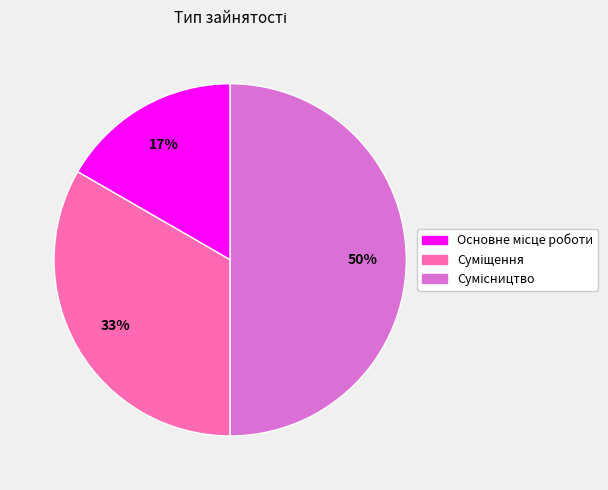

To the nearest percent, what is the difference between the largest and smallest slice percentages?

33%